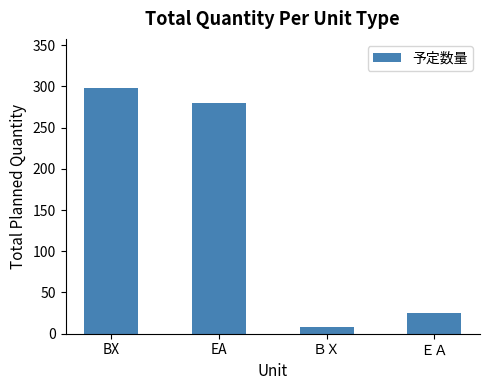

Reading left to right, transcribe all the data shown in this chart.

298	280	8	25